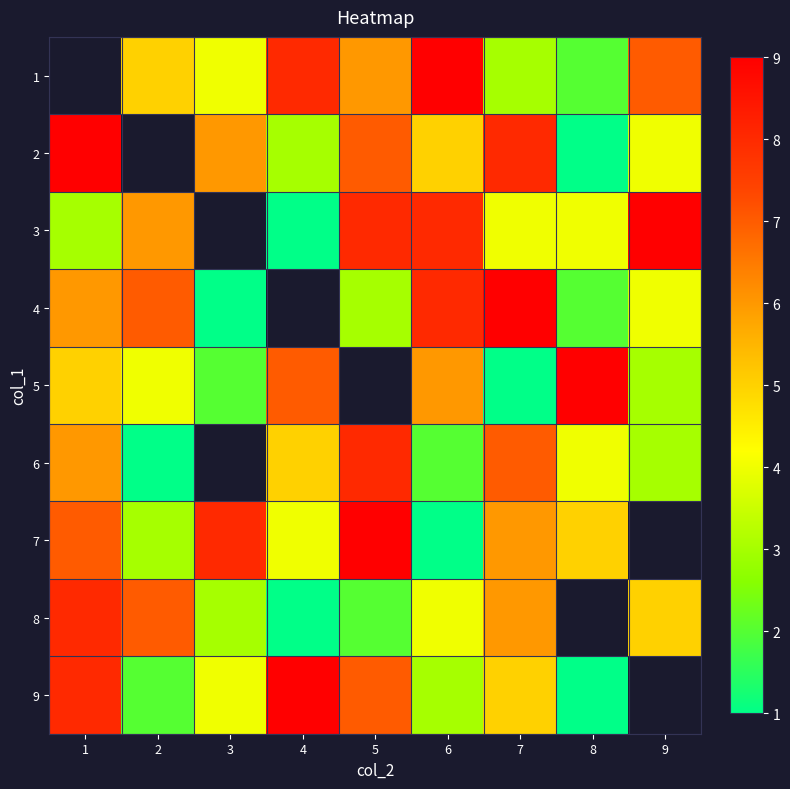

What is the maximum value for 4?

9.0